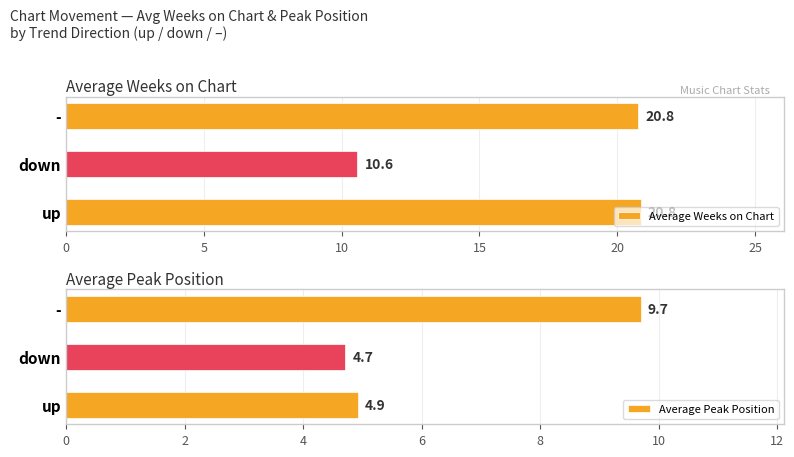

The Average Peak Position series shows 16.0 at 10. True or false?

False